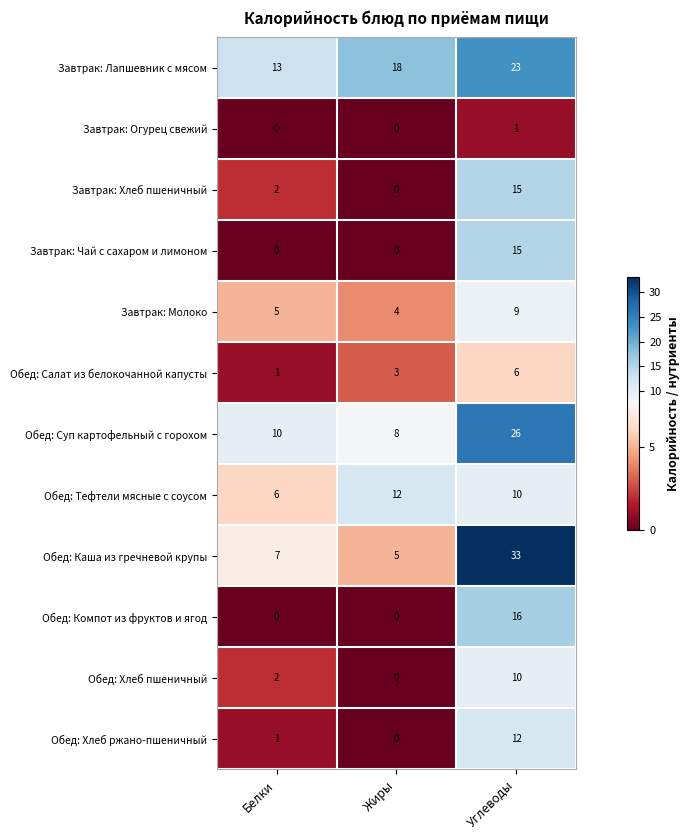

Between Жиры and Углеводы, which series saw the biggest shift?

Обед: Каша из гречневой крупы